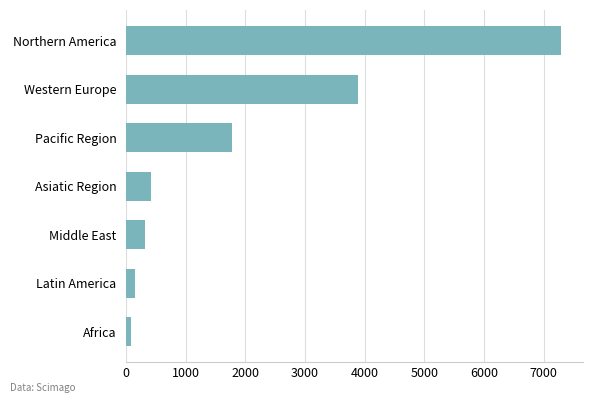

How many bars are there in total?

7